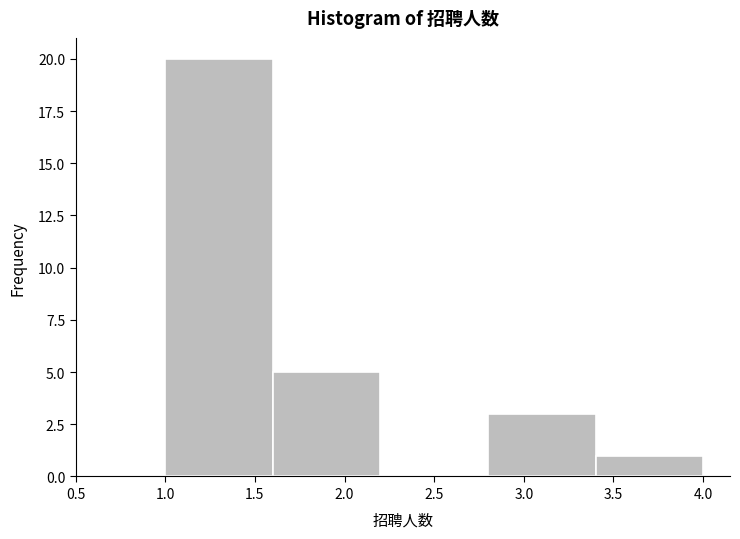

Over which range of the x-axis is the bar tallest?

1.0 to 1.6